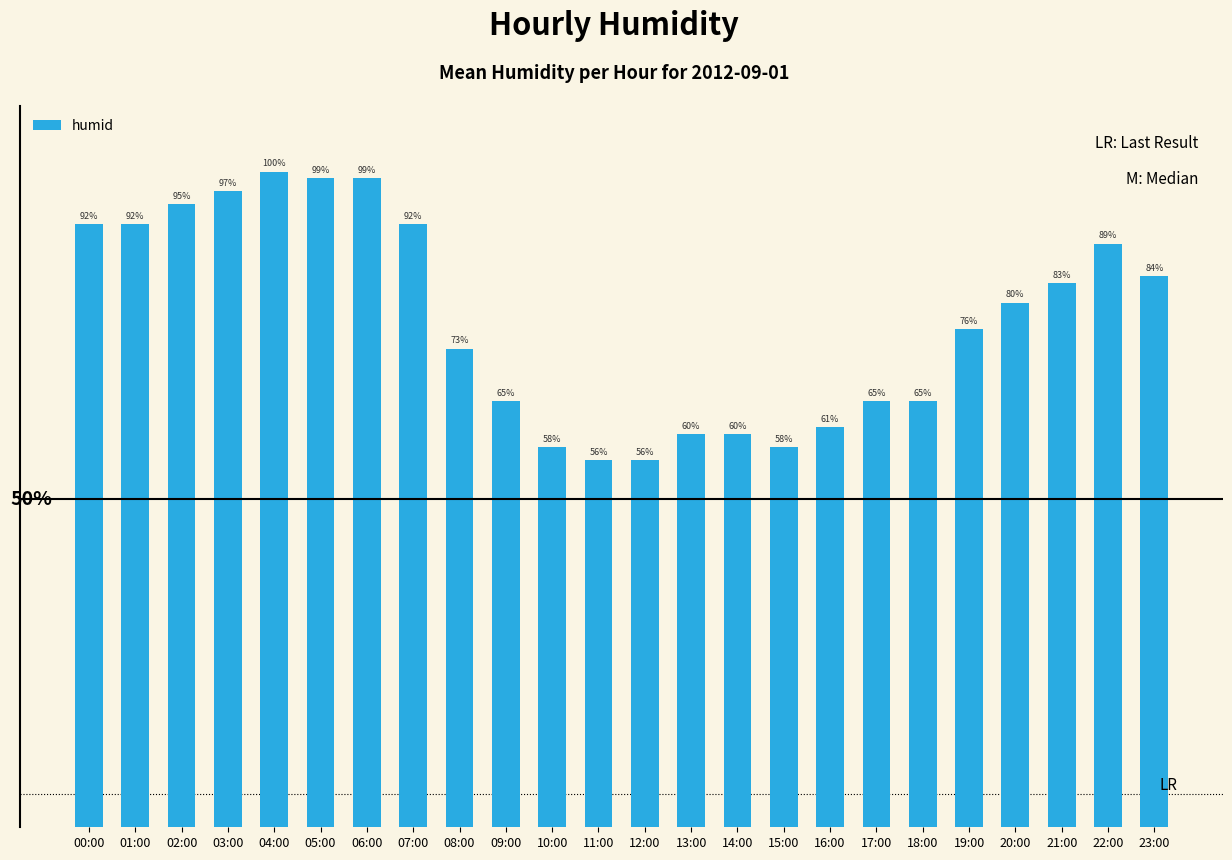

What is the label of the 14th bar from the right?

10:00